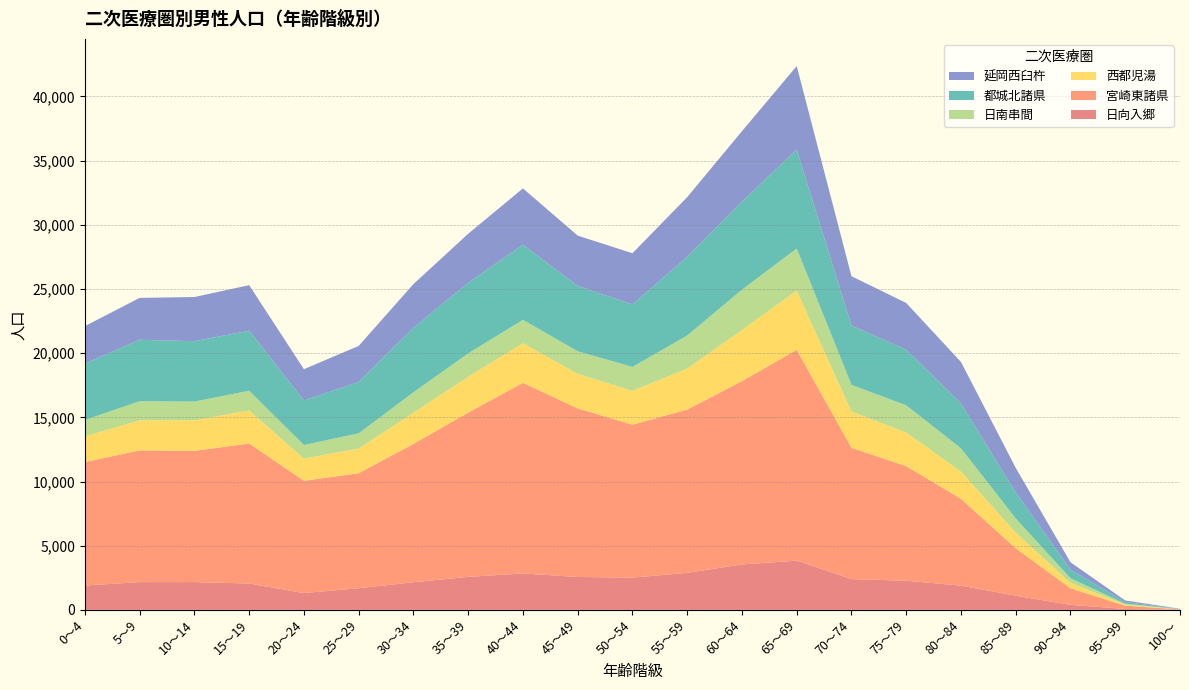

Reading left to right, list all the values displayed in this chart.

日向入郷: 1899	2164	2167	2054	1312	1688	2155	2574	2839	2565	2516	2885	3542	3838	2400	2270	1892	1104	392	73	3
宮崎東諸県: 9621	10255	10222	10906	8745	8959	10774	12792	14843	13129	11912	12720	14278	16413	10226	8929	6761	3694	1286	254	35
西都児湯: 1997	2343	2375	2575	1725	1921	2427	2792	3082	2690	2637	3188	3981	4610	2830	2617	2119	1222	427	82	13
日南串間: 1280	1488	1462	1531	1061	1184	1592	1820	1829	1756	1862	2577	3140	3285	2071	2117	1815	1102	360	69	4
都城北諸県: 4386	4789	4705	4681	3471	3993	5018	5504	5847	5095	4864	6136	6848	7711	4624	4333	3489	2026	659	128	16
延岡西臼杵: 2920	3263	3437	3546	2431	2816	3408	3814	4388	3917	3989	4641	5496	6499	3838	3640	3234	1913	585	125	17